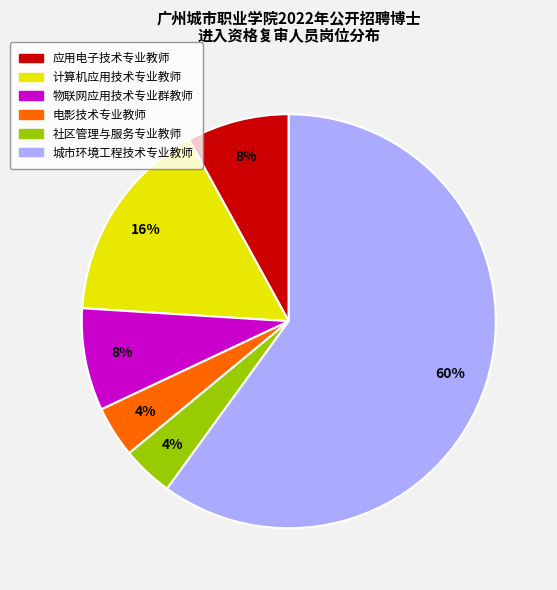

Is 城市环境工程技术专业教师 the majority of the pie?

Yes